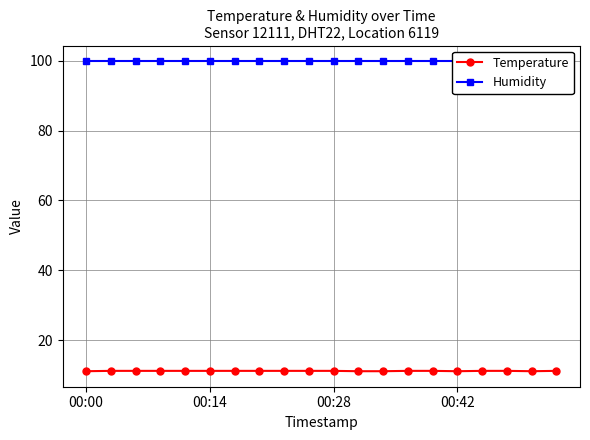

Which category has the lowest value in the Humidity series?

00:00